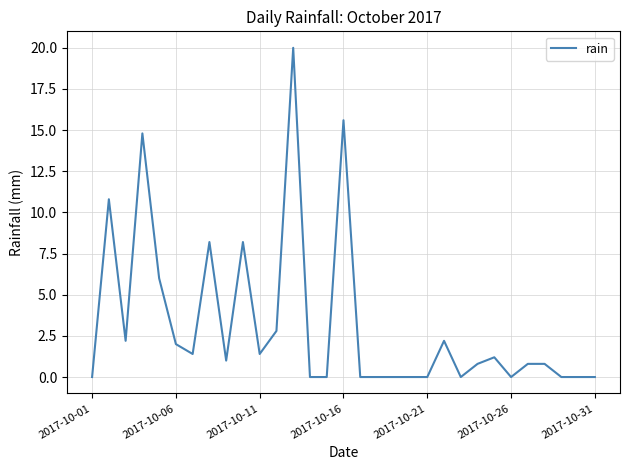

What is the maximum value shown in the chart?

20.0